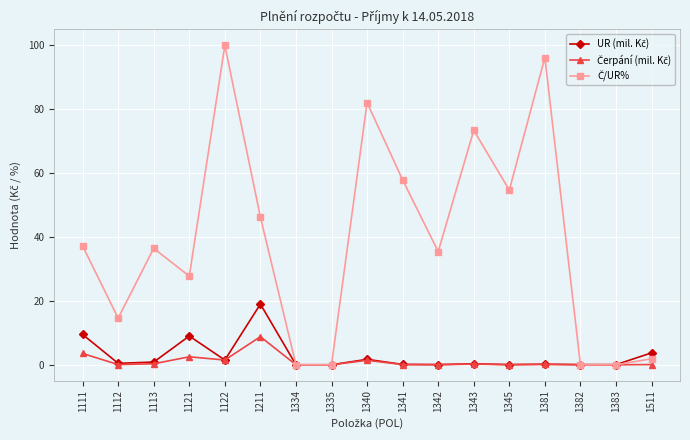

Which label corresponds to the largest value in the chart?

1122